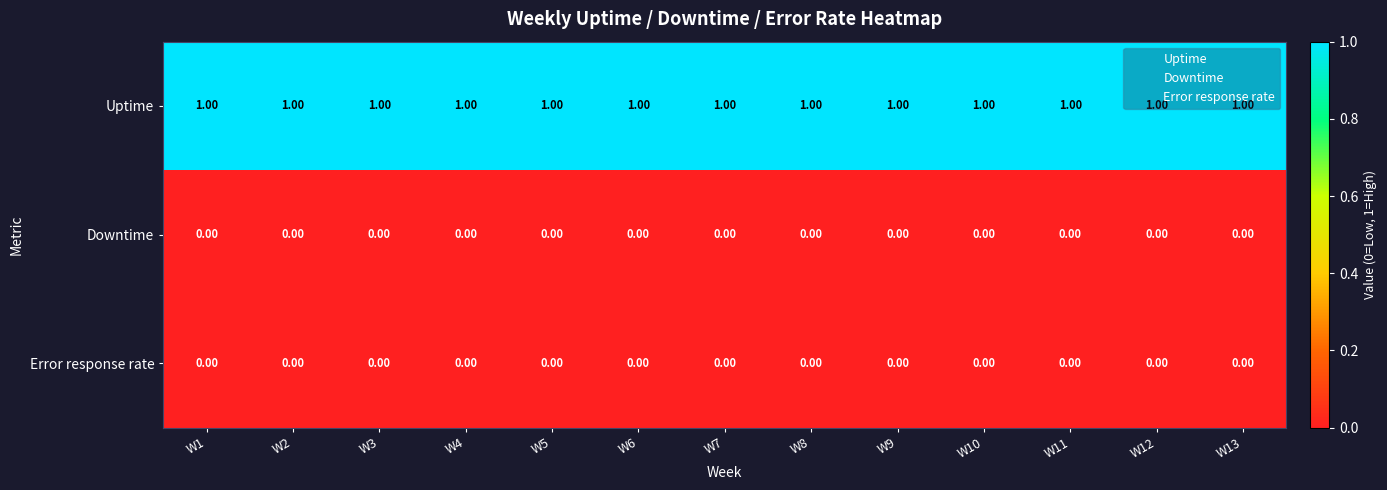

Is the value of Error response rate at W7 greater than the value of Uptime at W4?

No